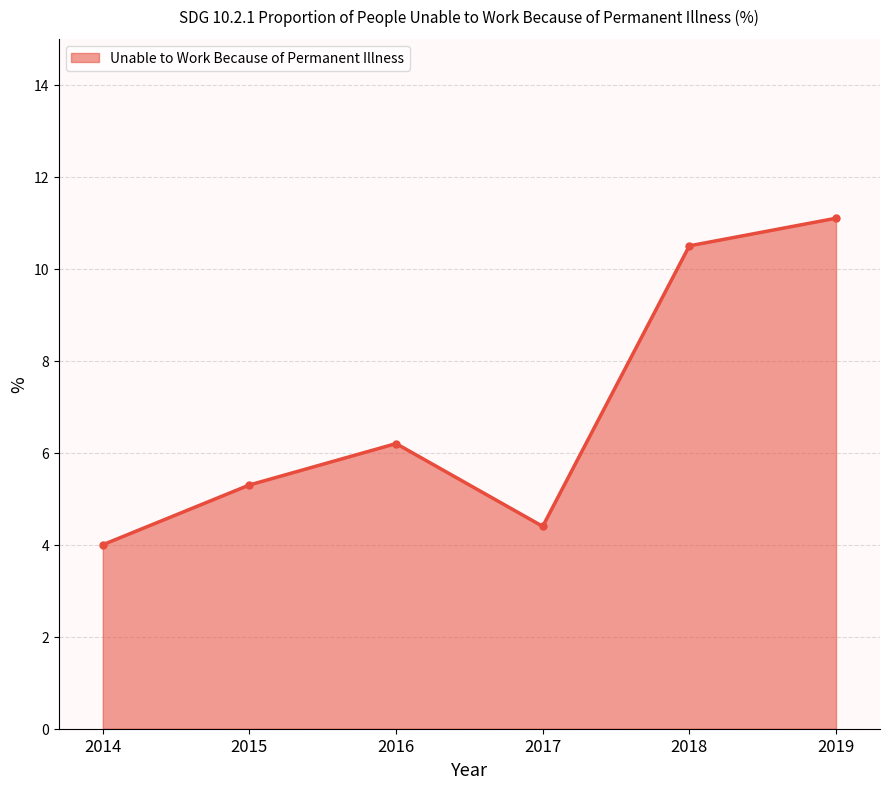

The value at 2018 is 17.1. True or false?

False